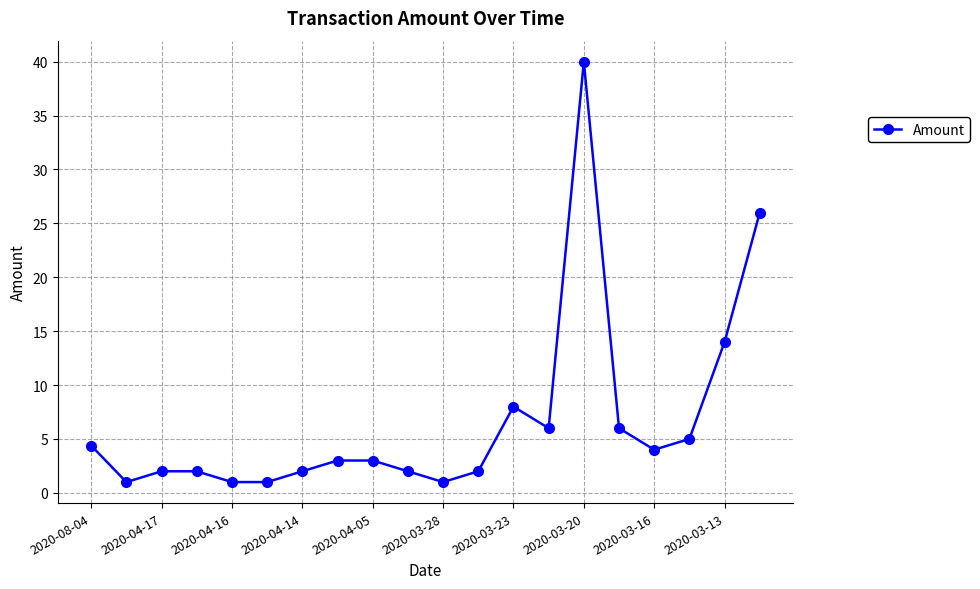

What is the value of the 7th point from the left?

2.0